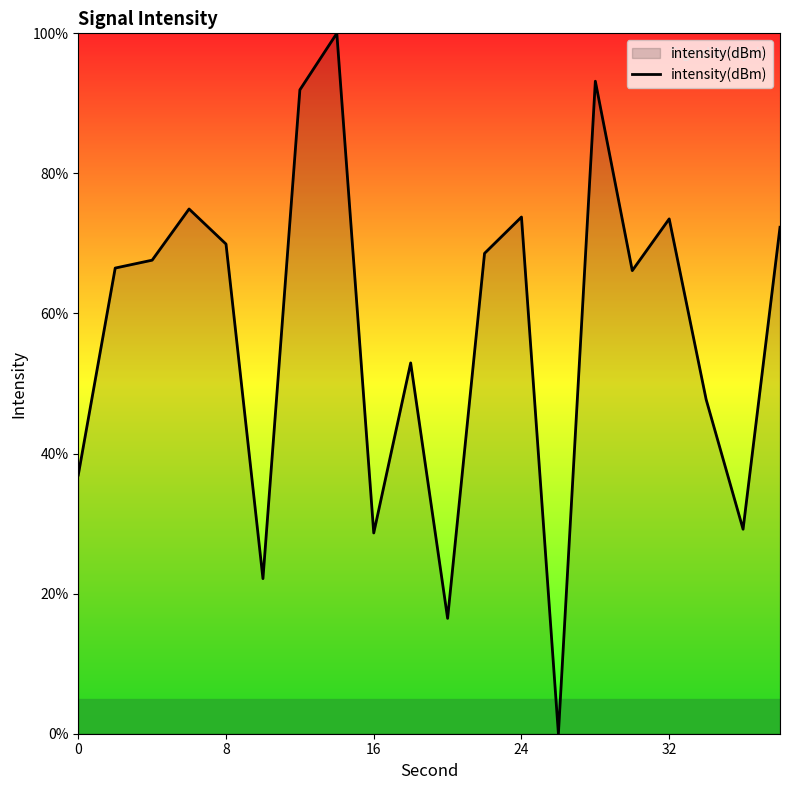

How many lines are shown in the chart?

1